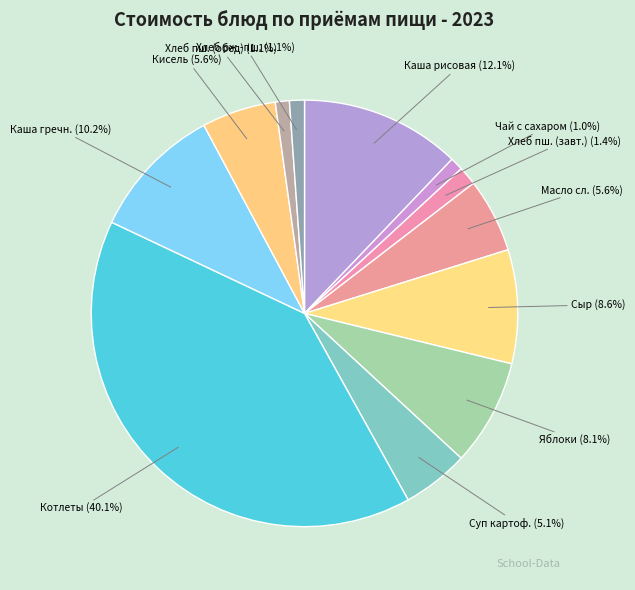

What is the ratio of the value at Каша рисовая to the value at Кисель?

2.2